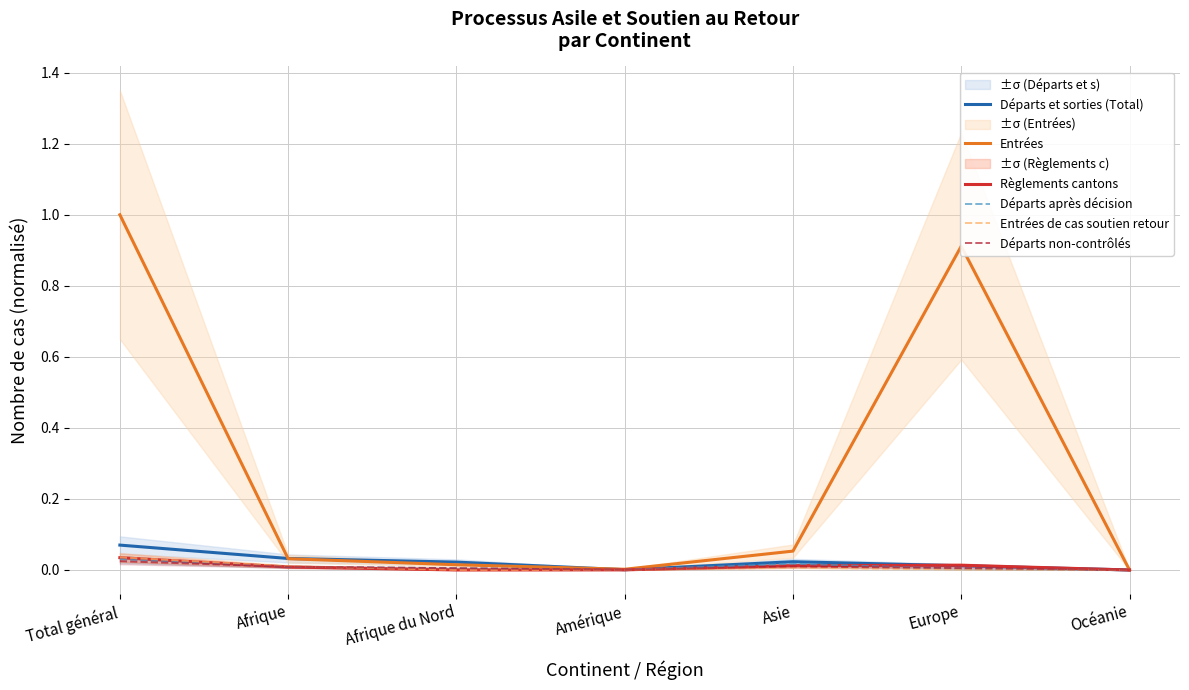

Is it true that Départs et sorties (Total) equals 0.0 at Afrique?

False